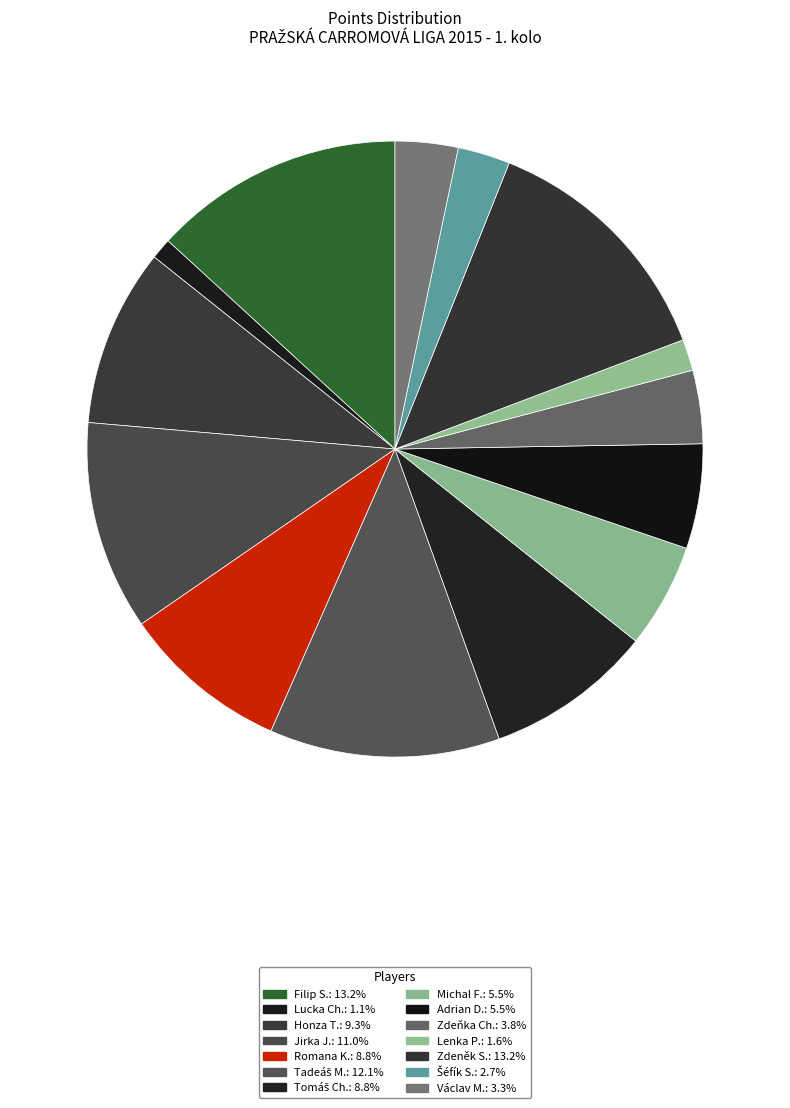

What is the largest slice in the pie chart?

Filip S.